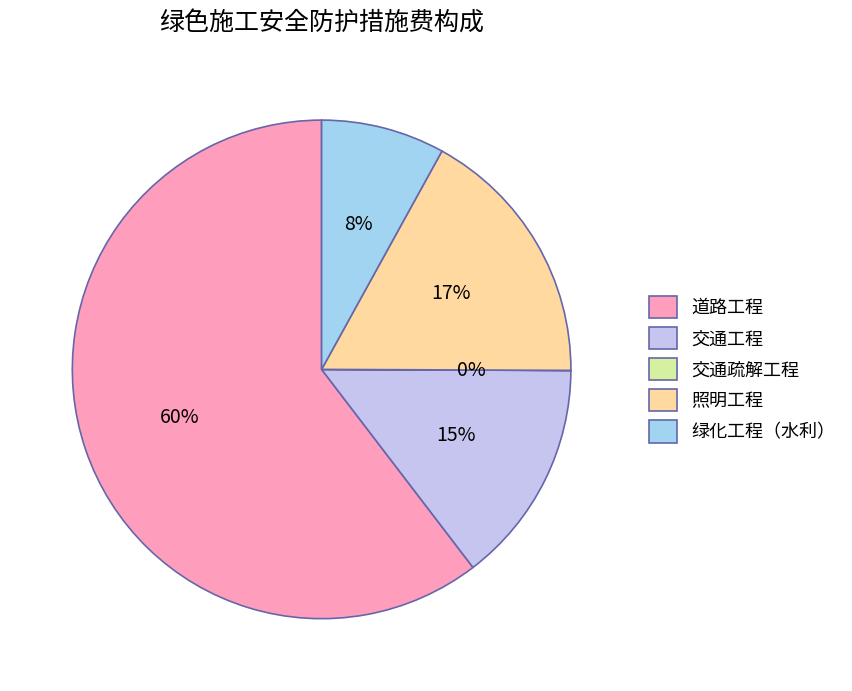

Which slice is the smallest?

交通疏解工程